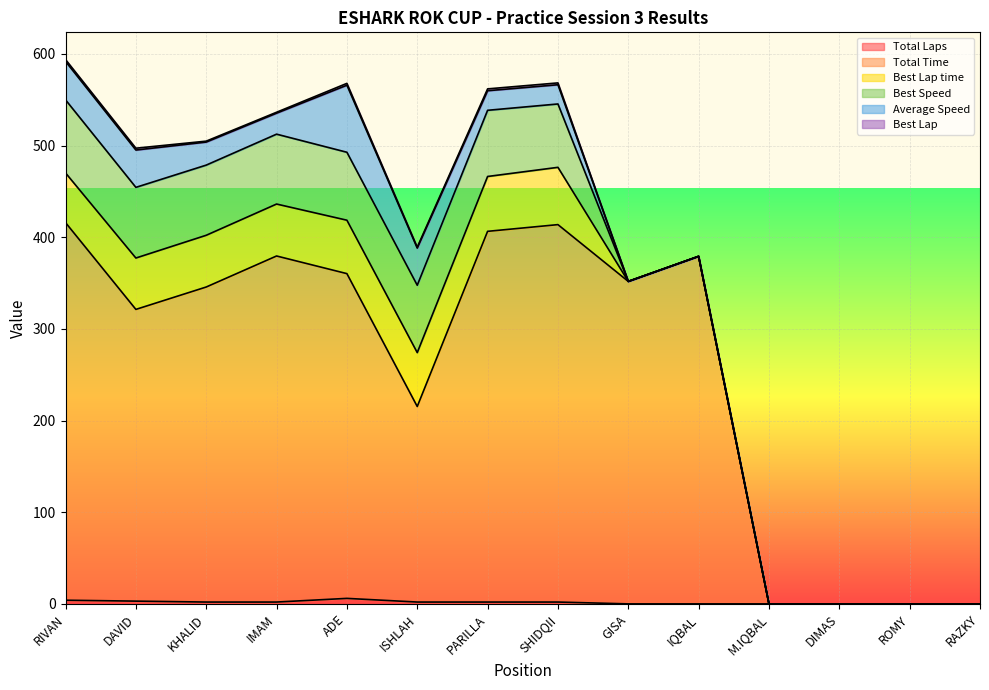

At M.IQBAL, list the series in order from smallest to largest.

Total Laps, Total Time, Best Lap time, Best Speed, Average Speed, Best Lap